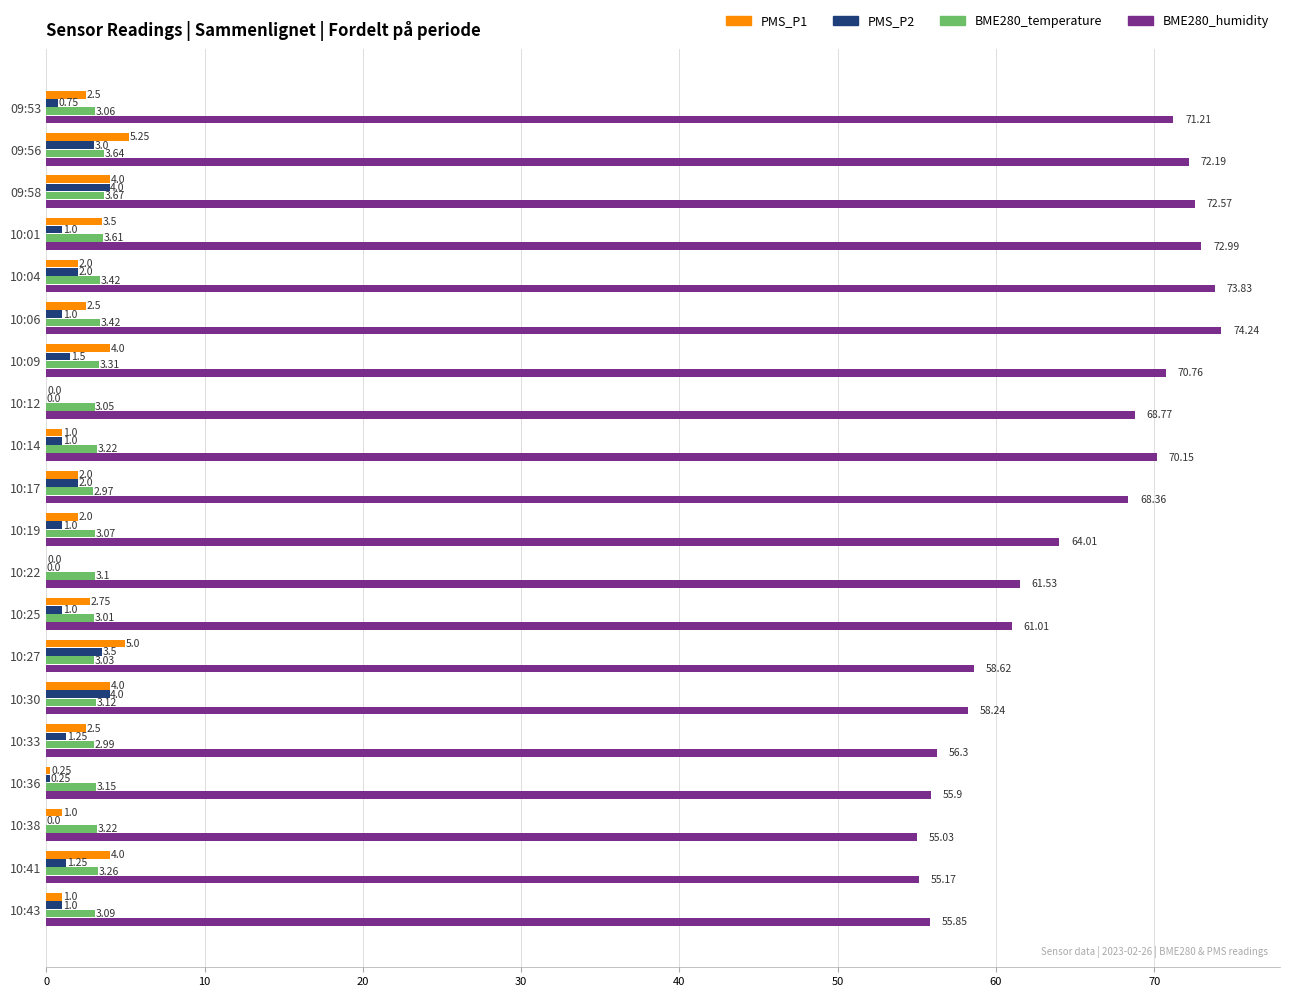

What is the total value across all series at 10:17?

75.3